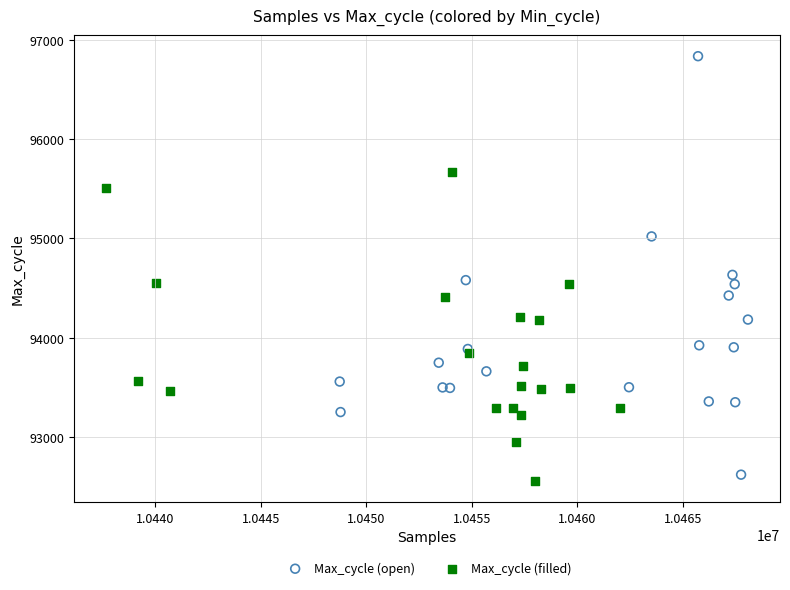

Which series reaches the maximum Y coordinate?

Max_cycle (open)